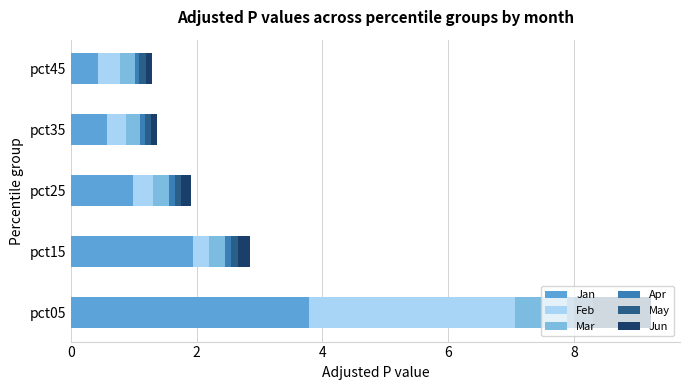

What is the lowest value of the Jan series?

0.4